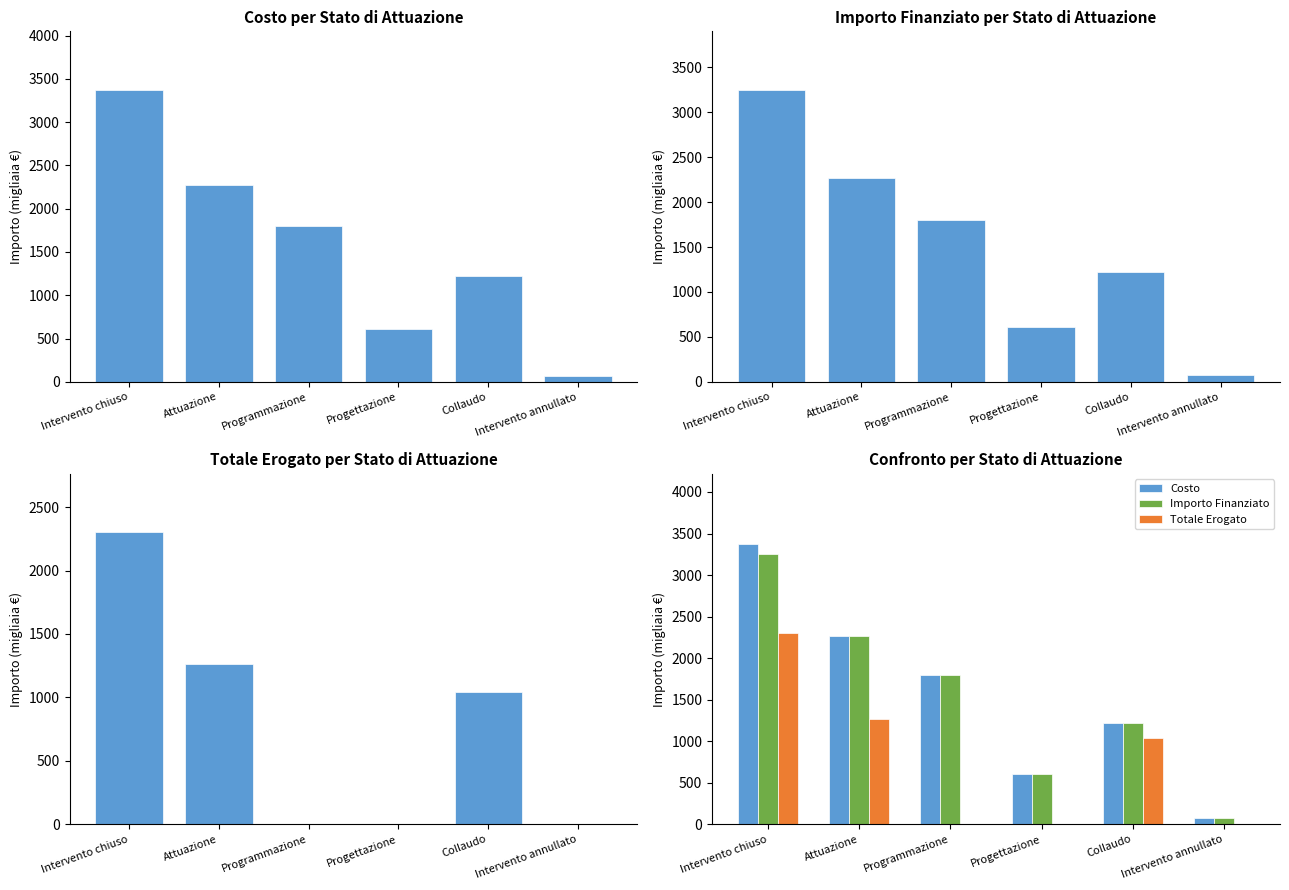

What is the sum of the Costo values at Intervento chiuso and Attuazione?

5643.2